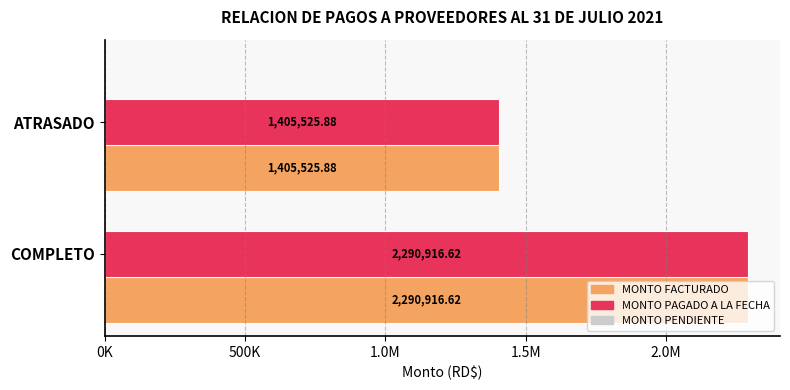

Count the number of data series in this chart.

3